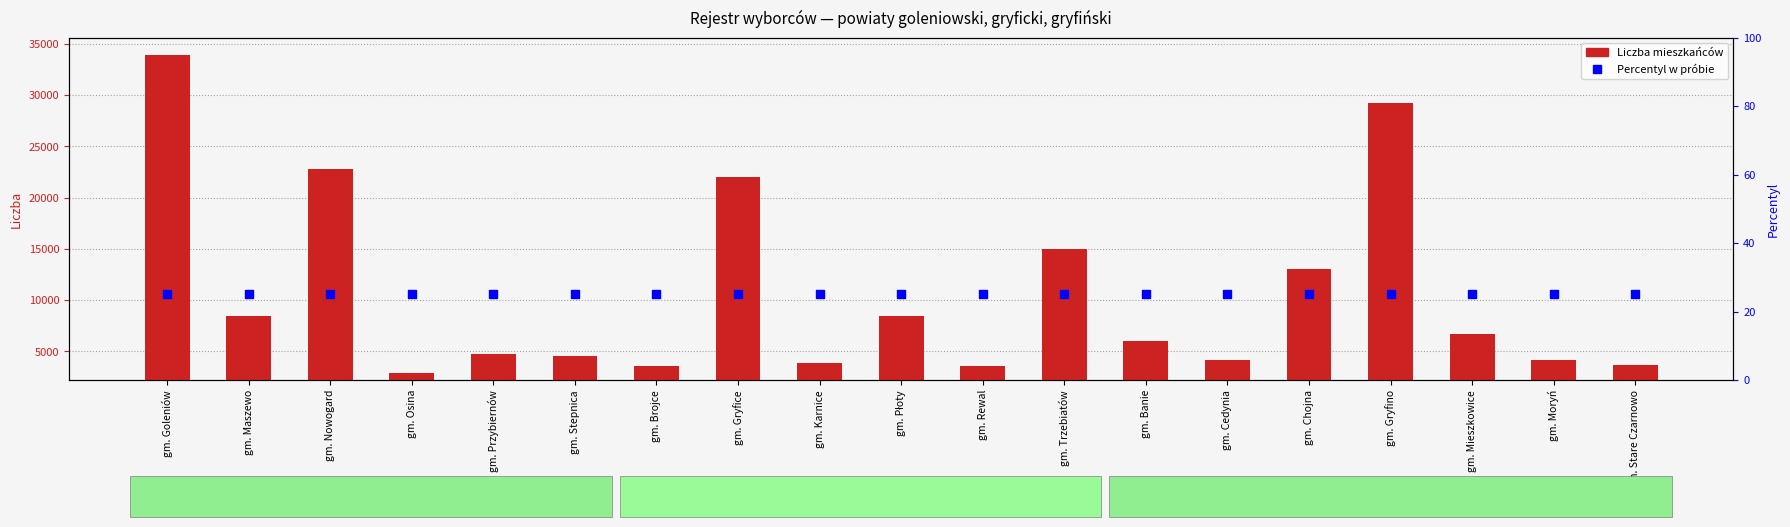

At how many categories does at least one series exceed 28184?

2